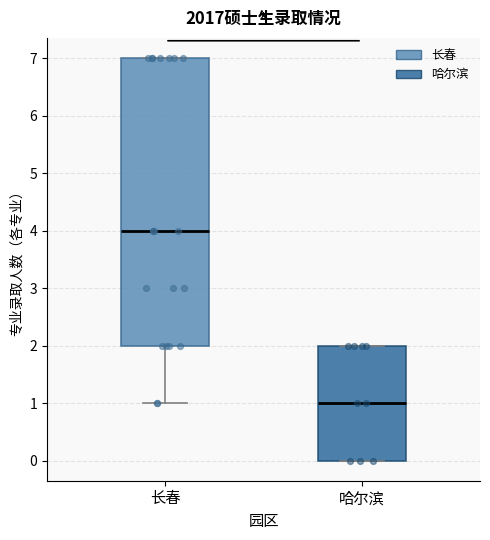

Which box is the tallest, from its lower edge to its upper edge?

长春